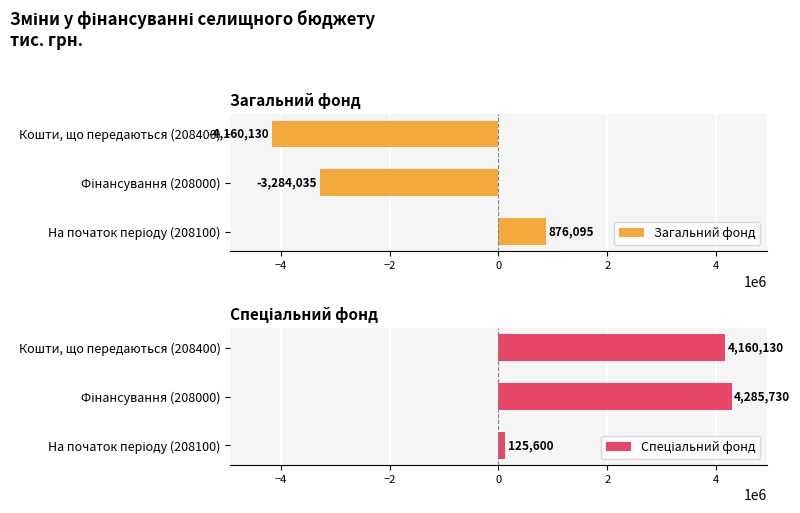

Does the chart contain any negative values?

Yes